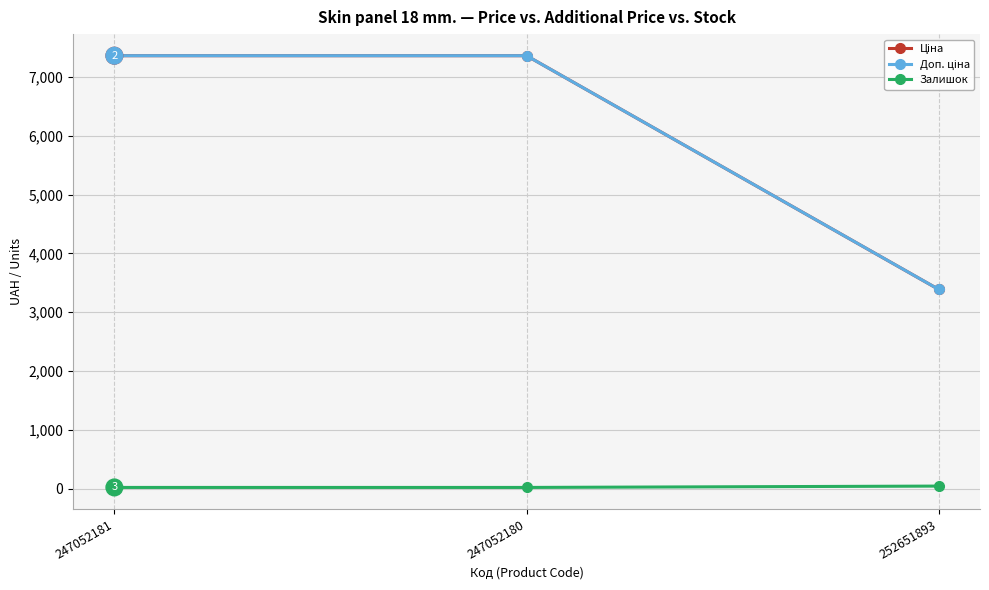

The Залишок series shows 20.0 at 247052180. True or false?

True